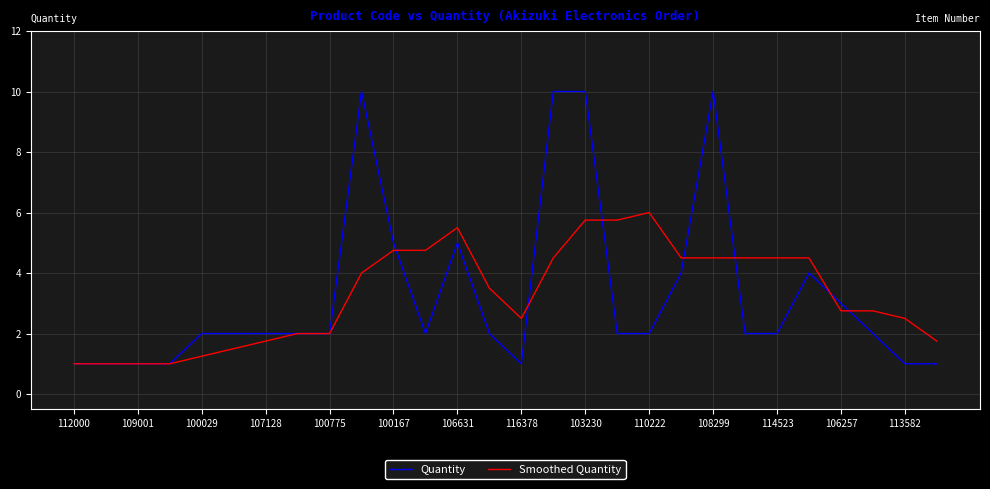

What is the maximum value shown in the chart?

10.0